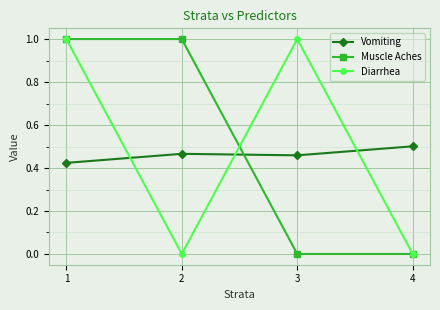

Where do Diarrhea and Vomiting first cross each other?

1 and 2